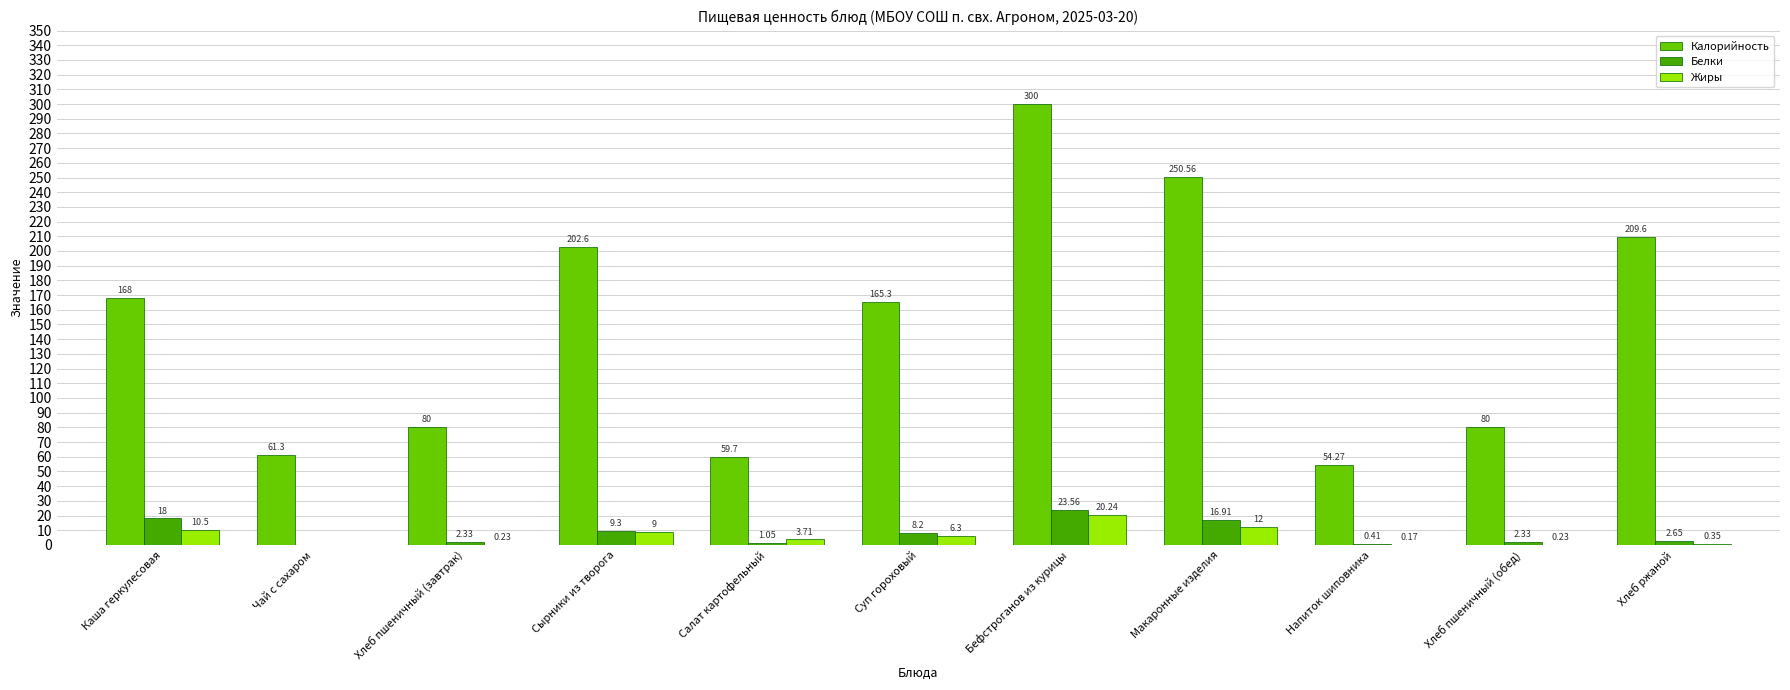

What is the sum of the Жиры values at Хлеб ржаной and Хлеб пшеничный (завтрак)?

0.6